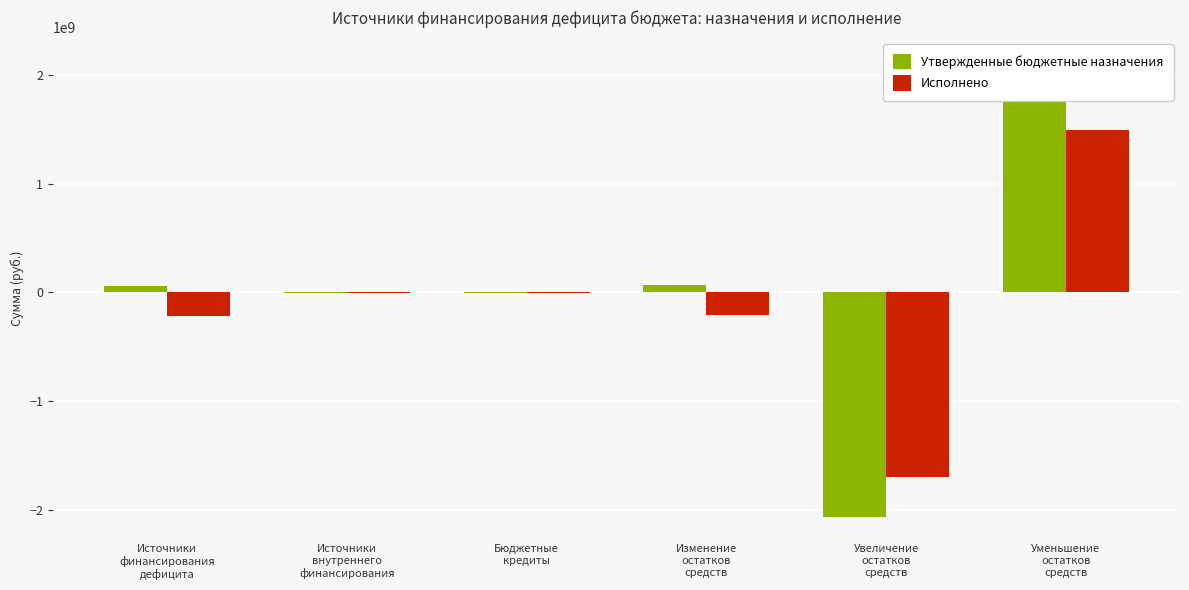

What is the approximate value of Исполнено at Изменение
остатков
средств?

-205253705.7